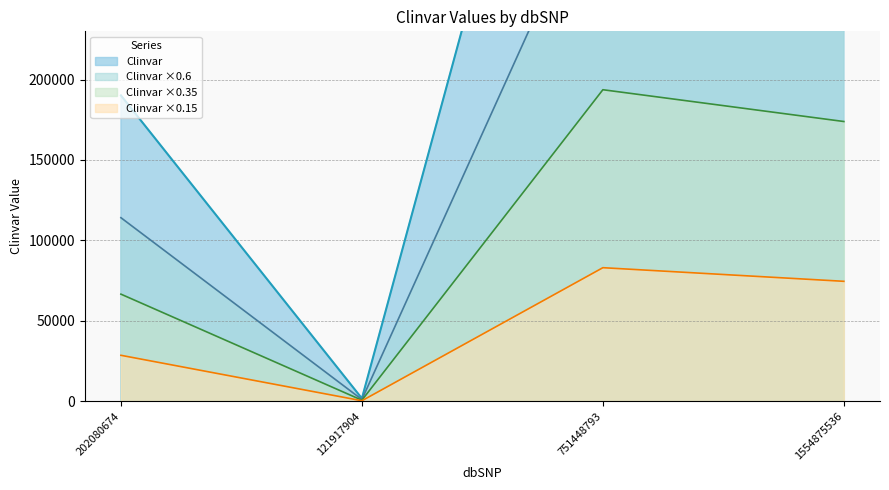

What value does the data have at 202080674, to the nearest 10?

190160